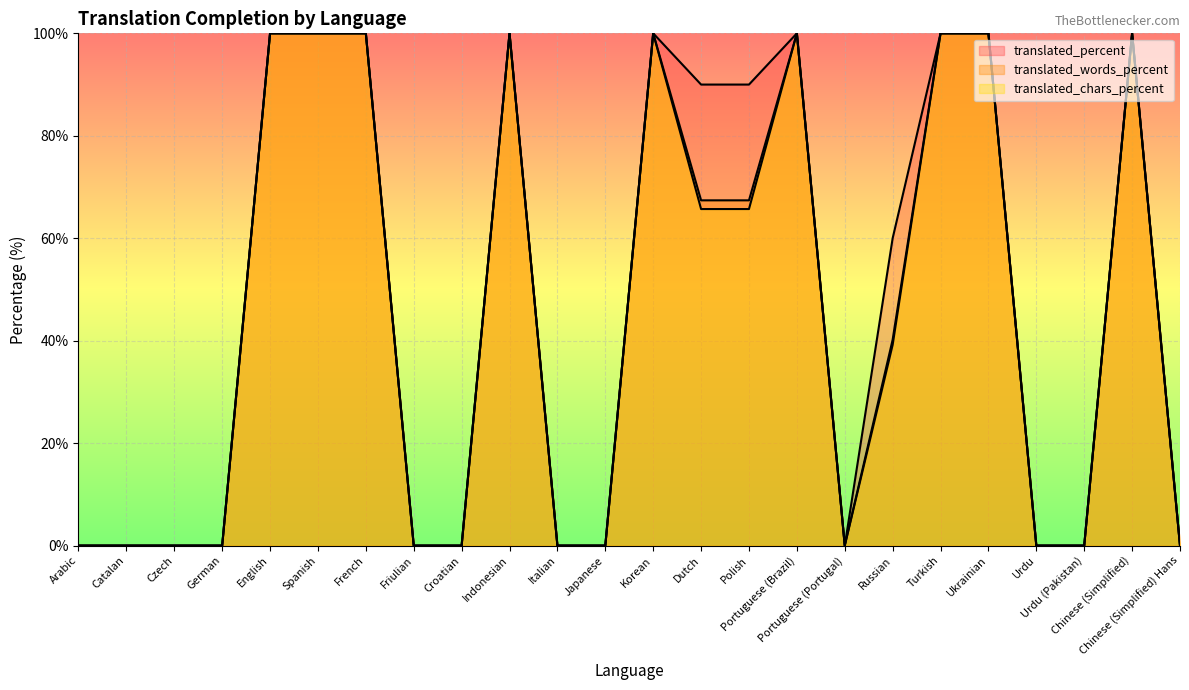

The value of translated_chars_percent at Arabic is 0.0. True or false?

True